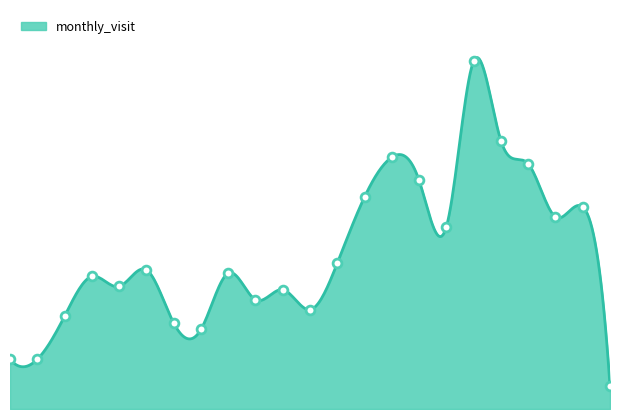

What is the ratio of the value at 2022-12 to the value at 2023-12?

0.4